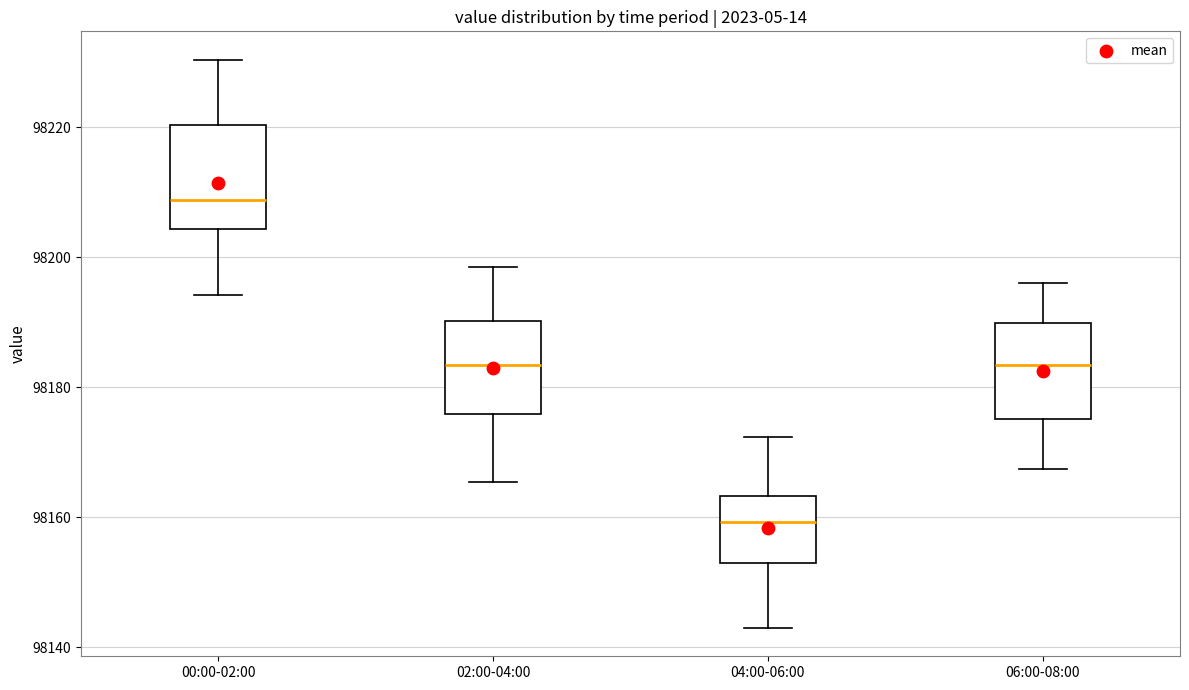

Where does the lower whisker of the box for 04:00-06:00 end on the y-axis? The values are not printed on the chart, so give them approximately, as read against the axis.

98144